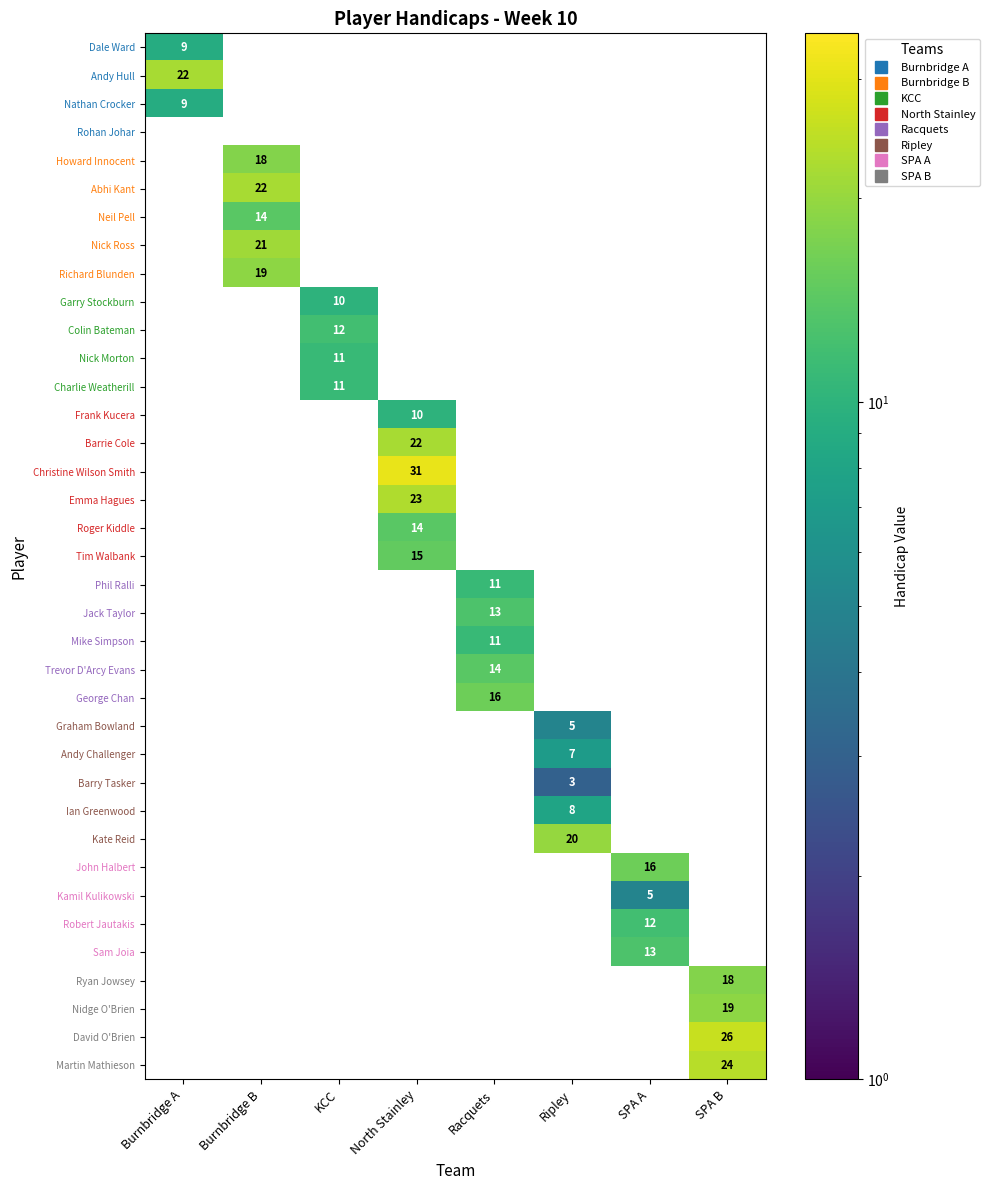

How many data points does each series have?

8